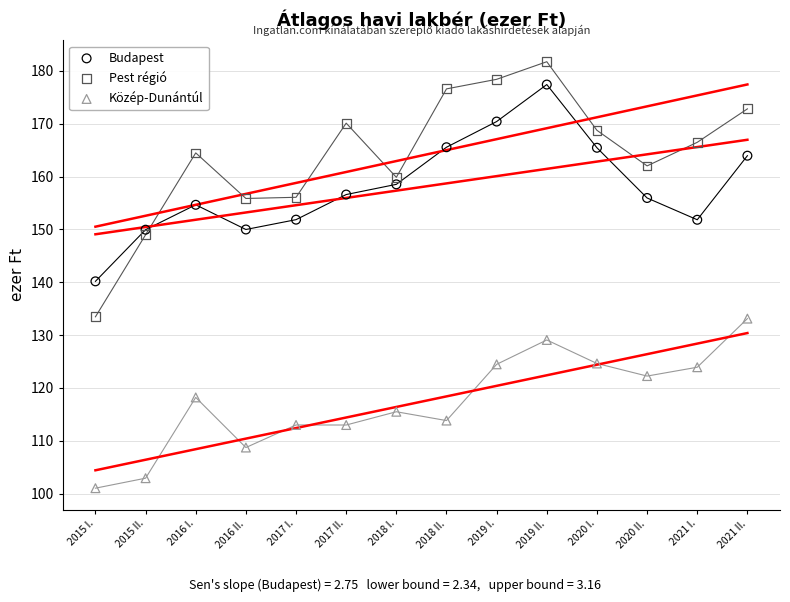

What is the X range (max minus min) for the scatter plot?

6.5